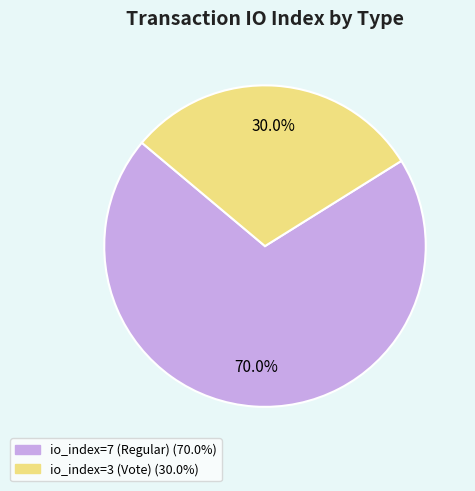

Count the number of slices in the pie.

2